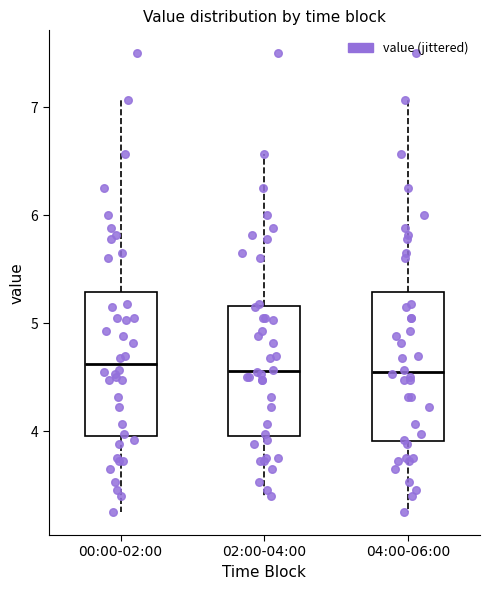

Reading left to right, read every box against the y-axis: the position of its median line, the range the box covers, and the ends of its whiskers. The values are not printed on the chart, so give them approximately, as read against the axis.

00:00-02:00: median 4.6, box 4.0 to 5.3, whiskers 3.3 to 7.1
02:00-04:00: median 4.6, box 4.0 to 5.2, whiskers 3.4 to 6.6
04:00-06:00: median 4.6, box 3.9 to 5.3, whiskers 3.3 to 7.1